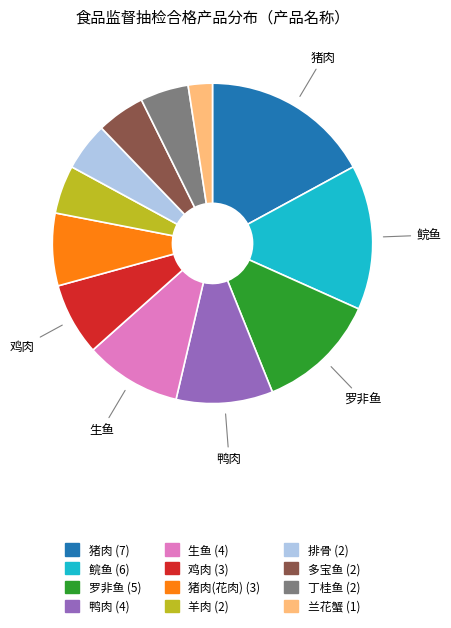

Is there a majority slice in this chart?

No